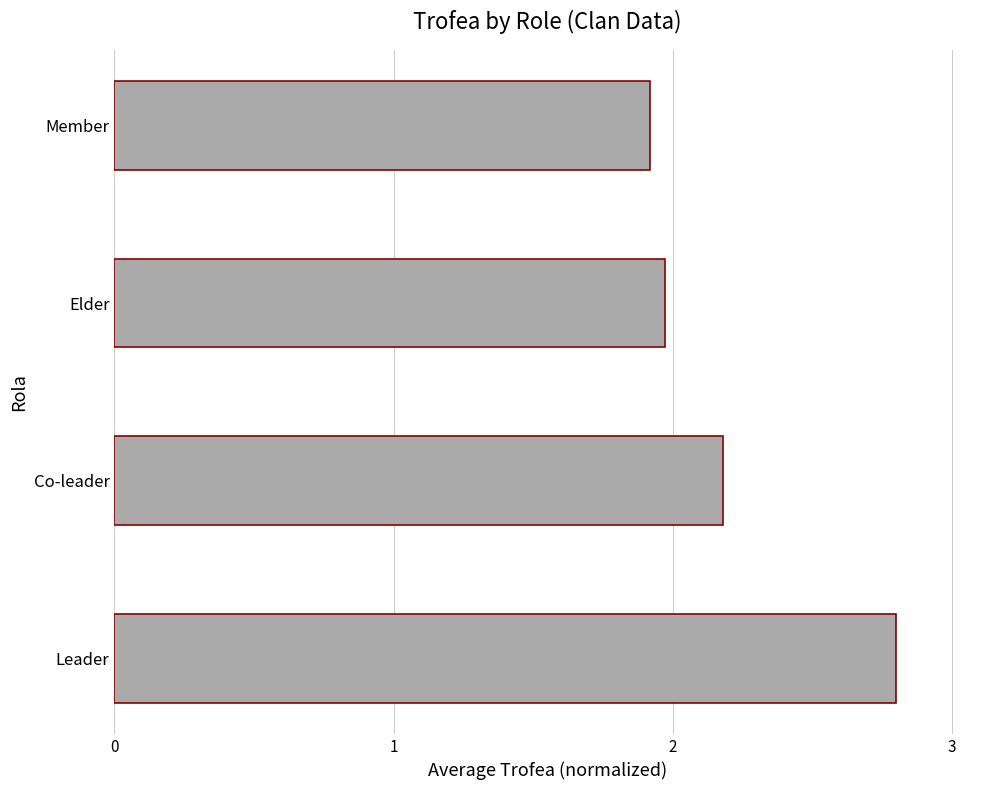

Reading top to bottom, what are all the values shown in this chart?

Member=1.9	Elder=2.0	Co-leader=2.2	Leader=2.8